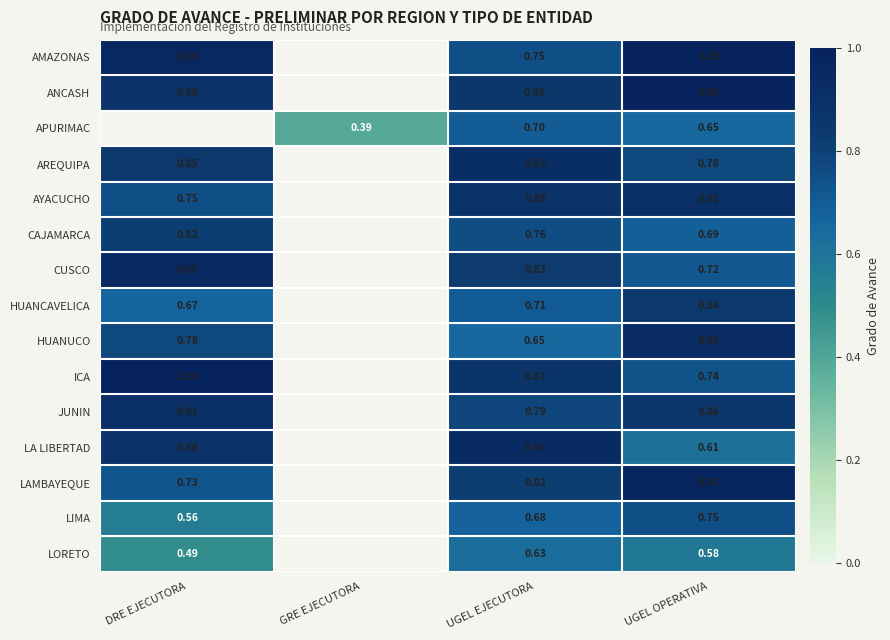

At UGEL EJECUTORA, list the series in order from largest to smallest.

LA LIBERTAD, AREQUIPA, AYACUCHO, ICA, ANCASH, CUSCO, LAMBAYEQUE, JUNIN, CAJAMARCA, AMAZONAS, HUANCAVELICA, APURIMAC, LIMA, HUANUCO, LORETO